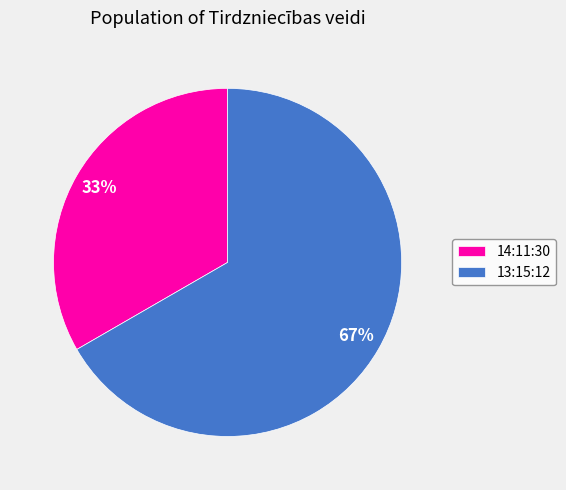

Is there a majority slice in this chart?

Yes